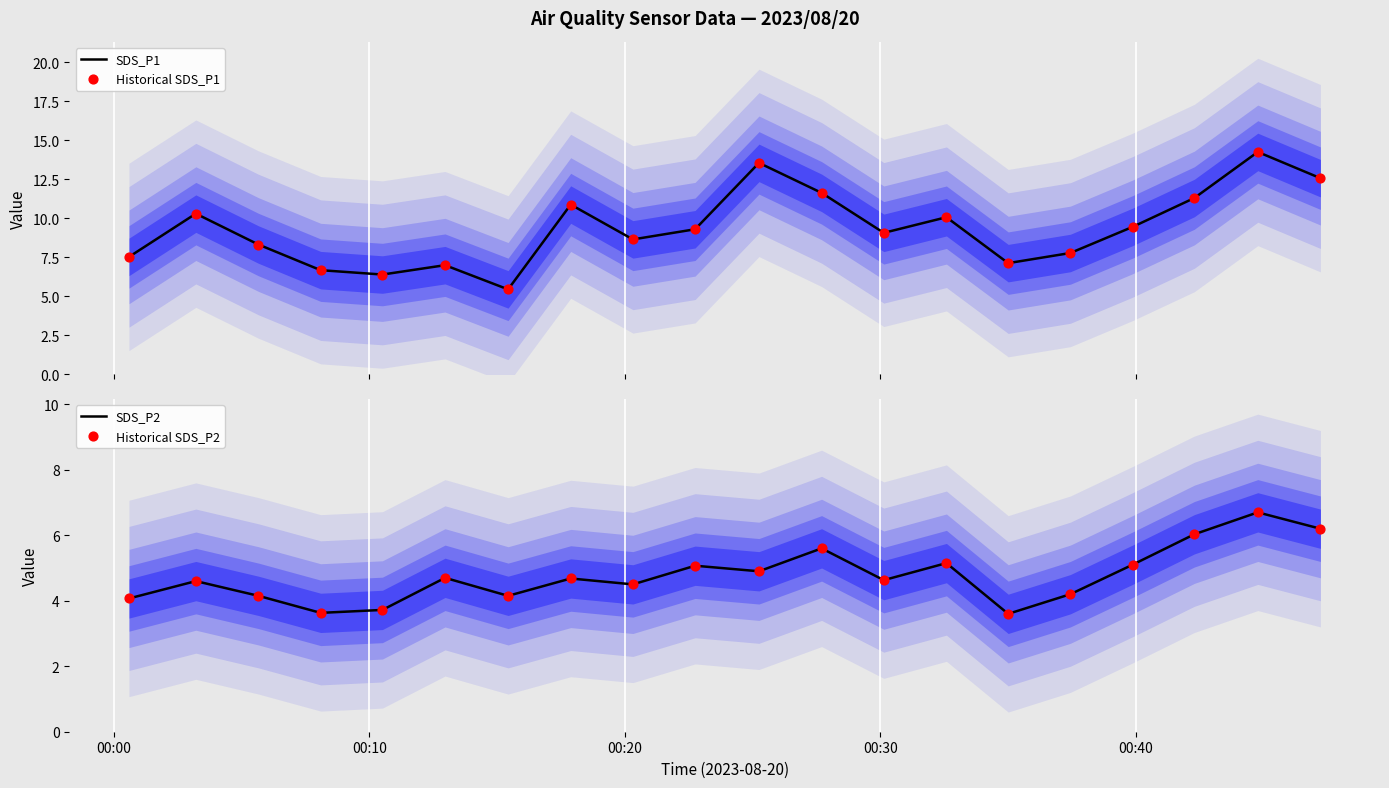

Is the value of Historical SDS_P2 at 13 greater than the value of SDS_P2 at 00:30?

Yes